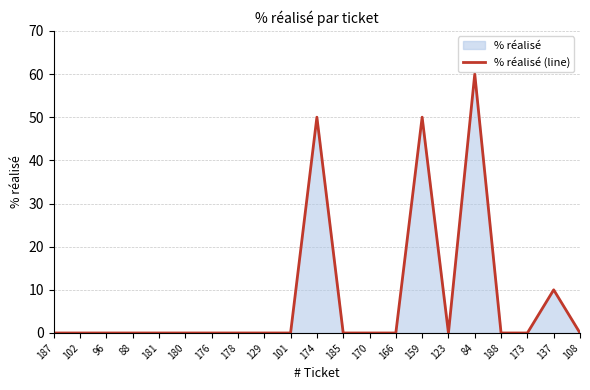

Does the chart have visible grid lines?

Yes